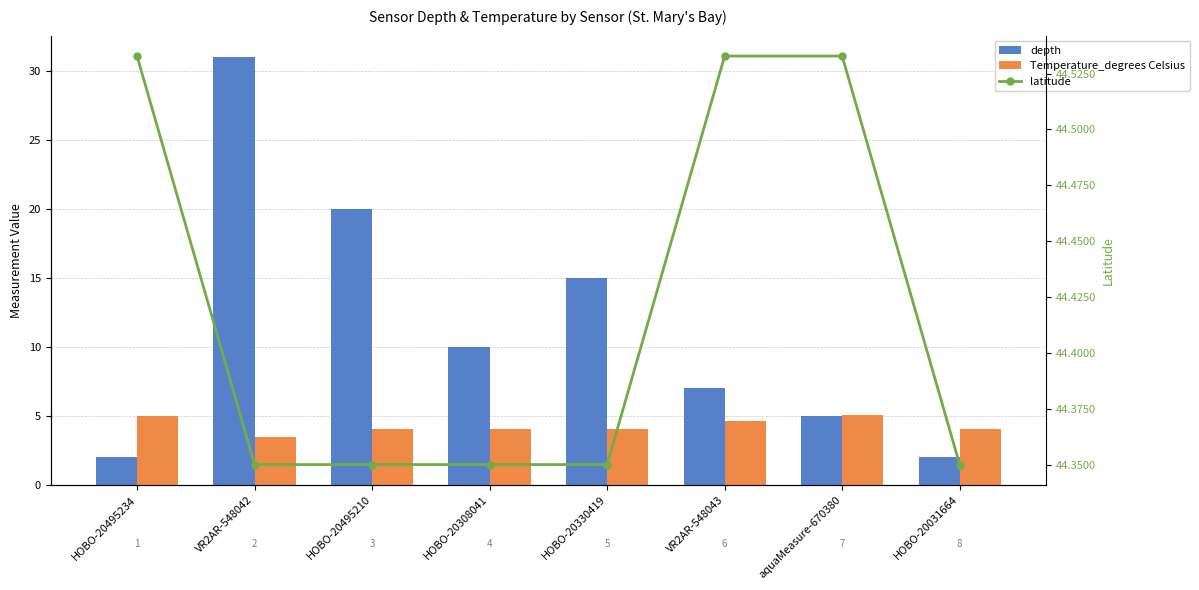

Which category has the lowest value across all series?

HOBO-20495234